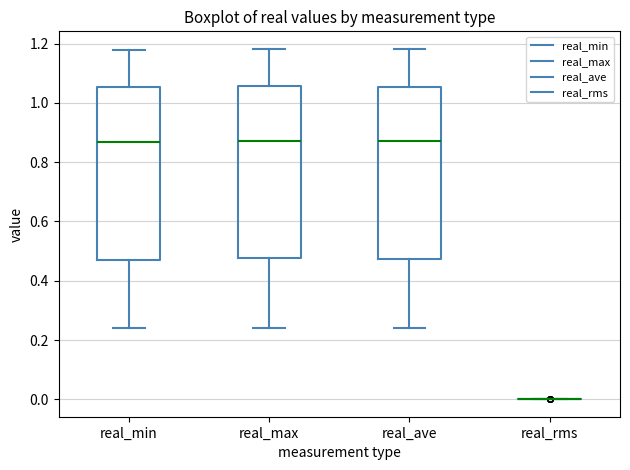

Reading left to right, read every box against the y-axis: the position of its median line, the range the box covers, and the ends of its whiskers. The values are not printed on the chart, so give them approximately, as read against the axis.

real_min: median 0.86, box 0.46 to 1.06, whiskers 0.24 to 1.18
real_max: median 0.88, box 0.48 to 1.06, whiskers 0.24 to 1.18
real_ave: median 0.88, box 0.48 to 1.06, whiskers 0.24 to 1.18
real_rms: box collapsed to a line at 0.00, whiskers 0.00 to 0.00